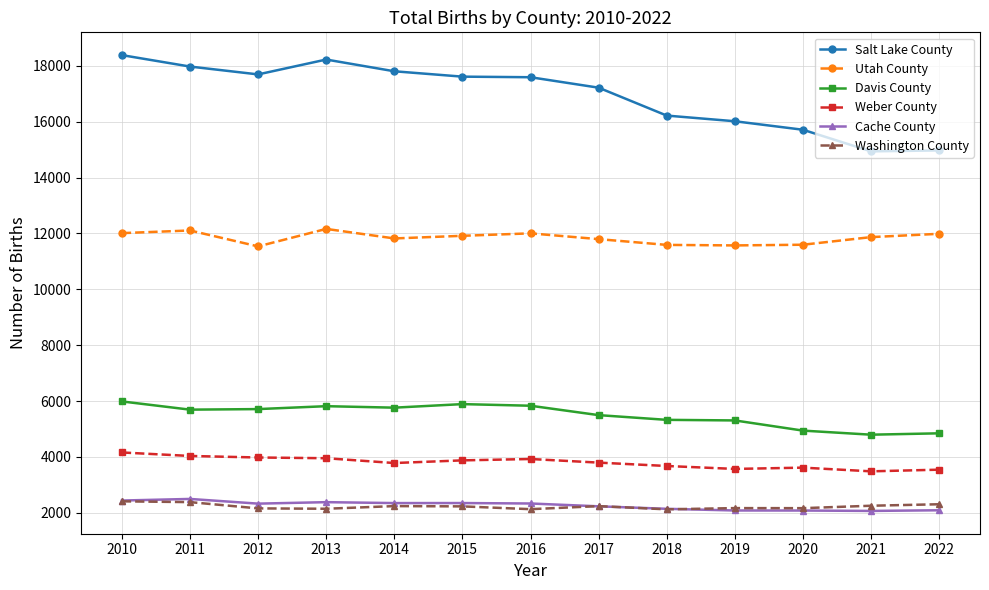

True or false: Weber County has more than 1 points higher than both neighbors.

True